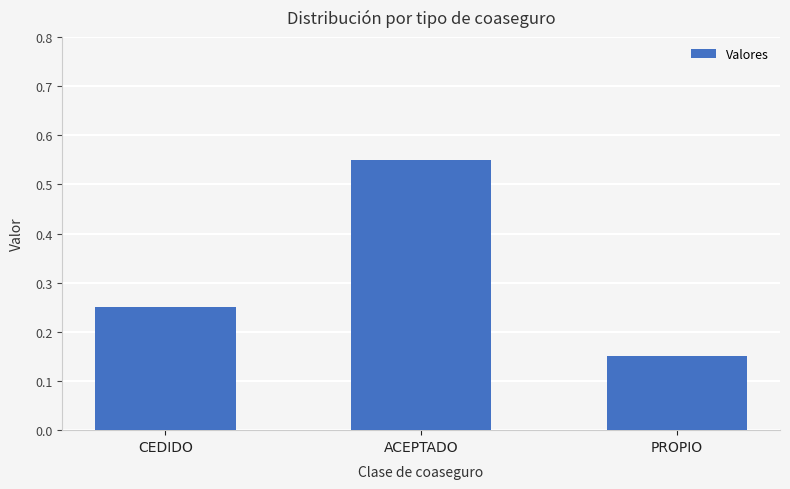

How many values are between 0 and 1?

3